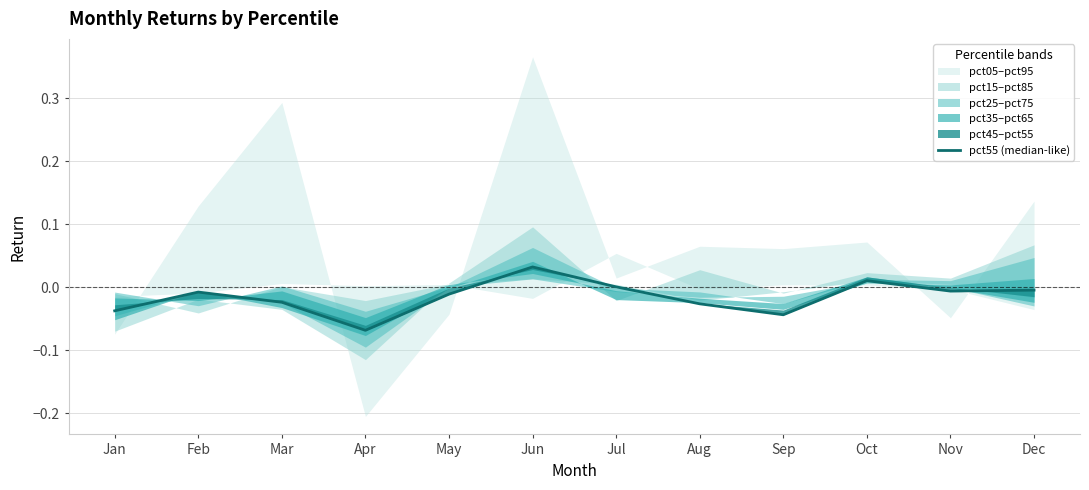

At which label is the value closest to 0?

Jul